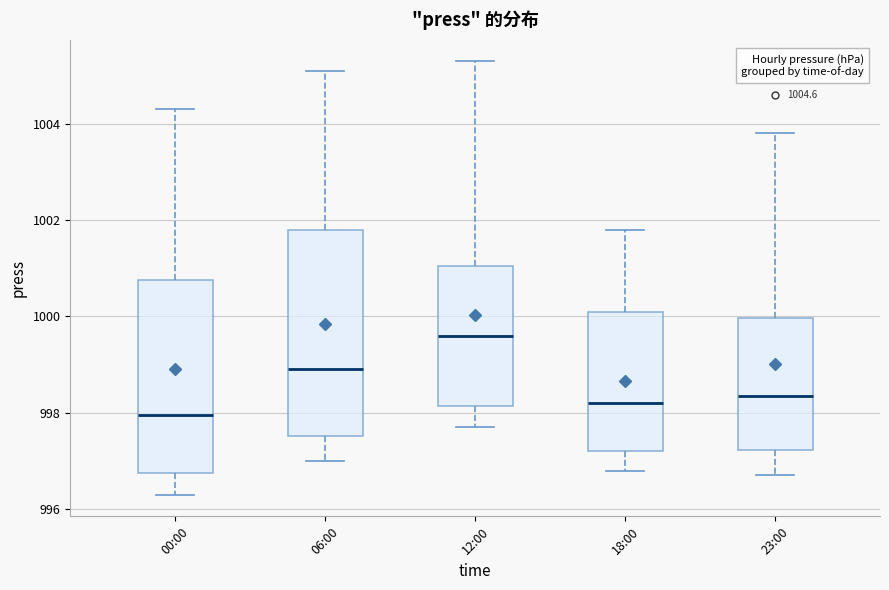

Which box is the tallest, from its lower edge to its upper edge?

06:00